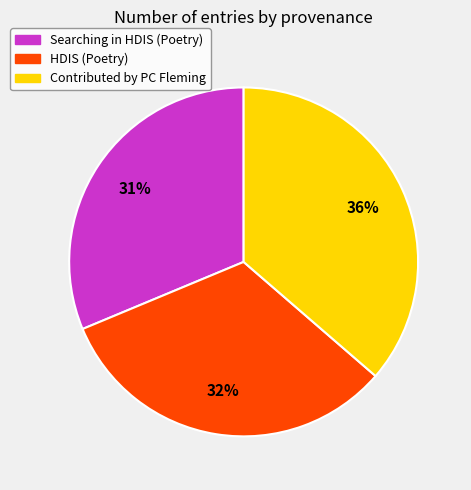

What percentage is the HDIS (Poetry) slice, to the nearest percent?

32%